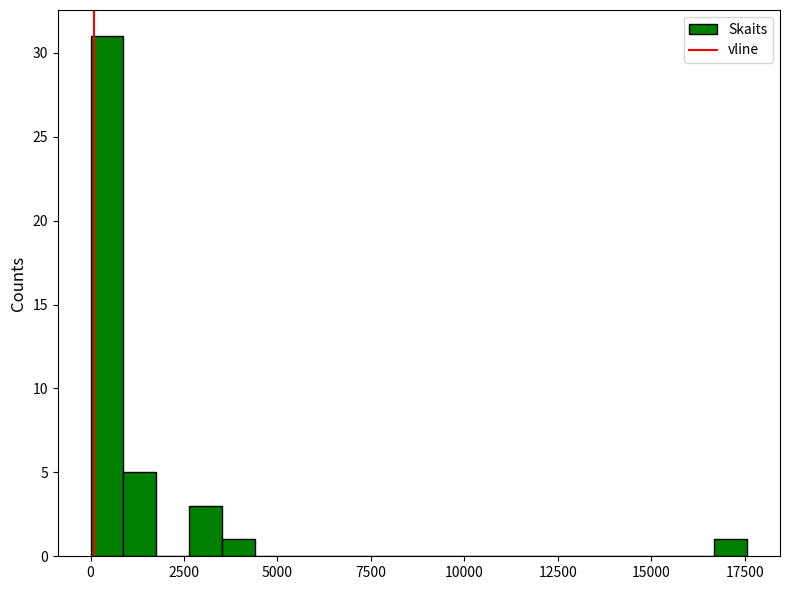

Around what value on the x-axis is the tallest bar? Give the approximate position of its centre, as read against the axis.

500